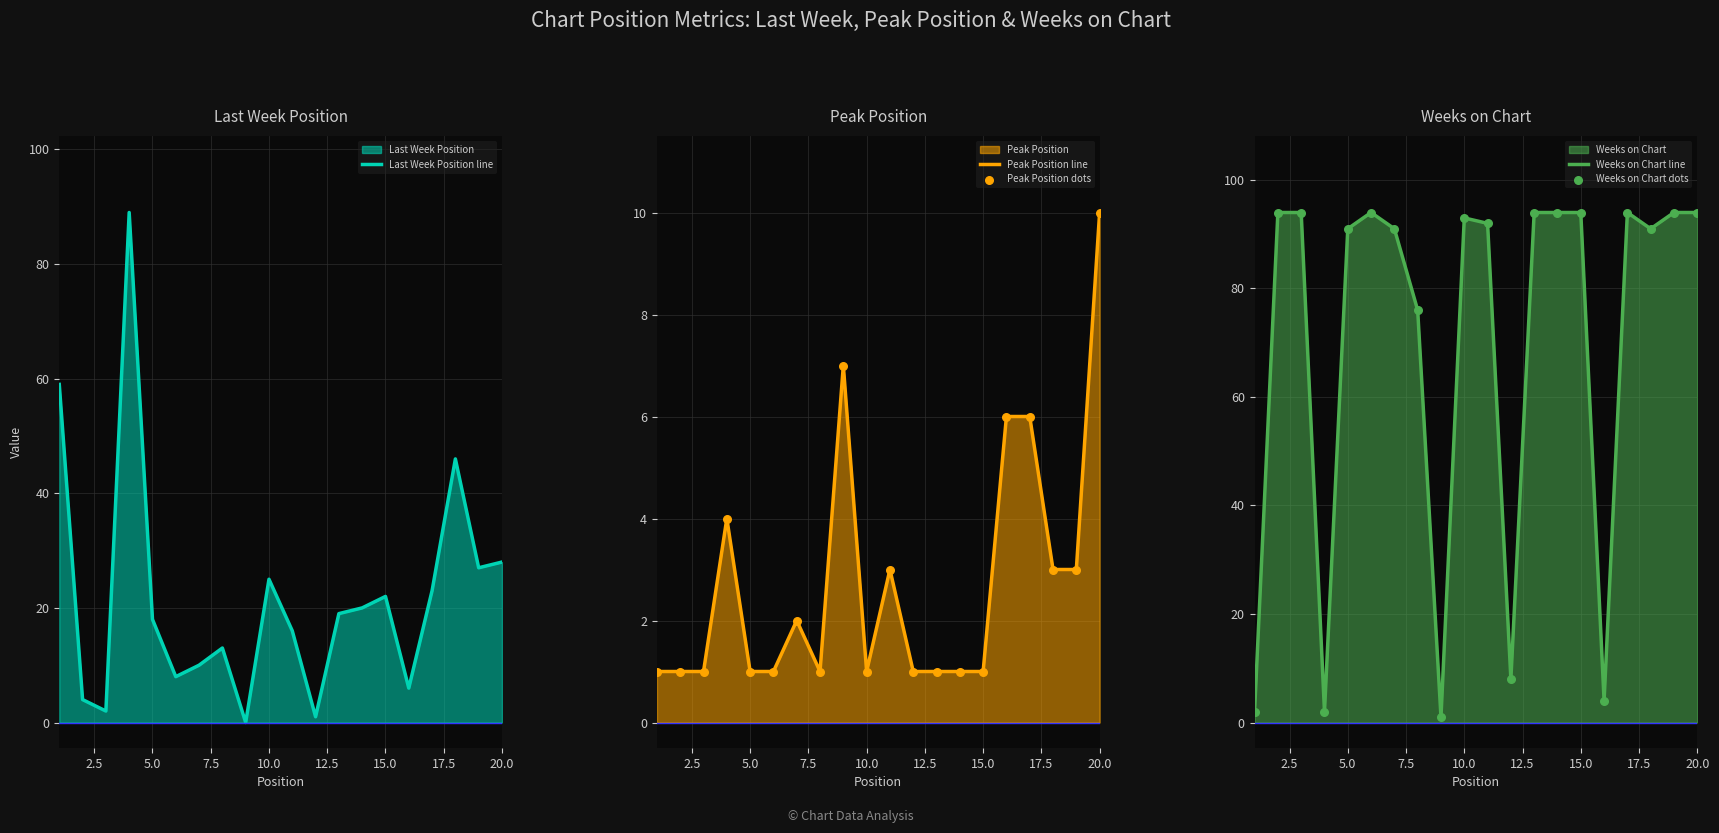

Which category has the highest value in the Peak Position line series?

20.0